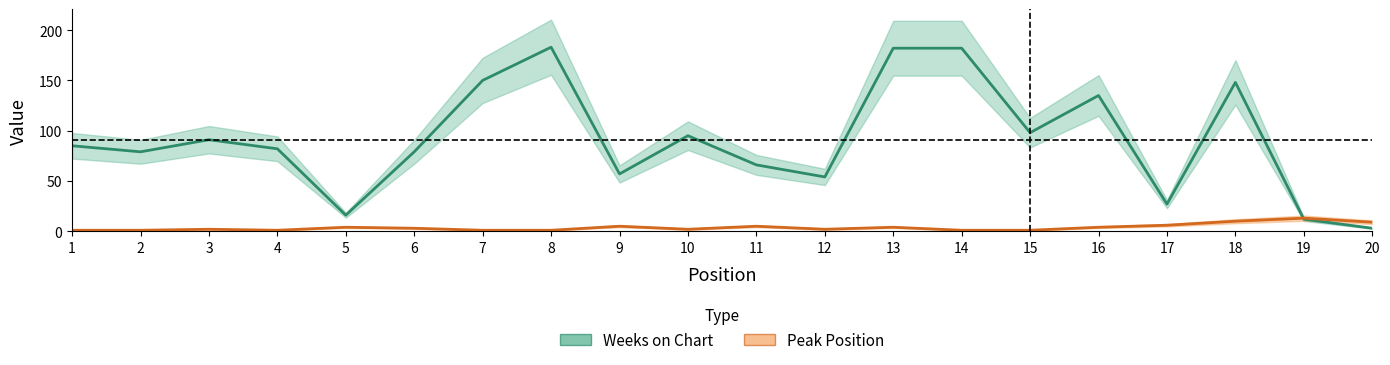

The Peak Position series shows 0 at 7. True or false?

False